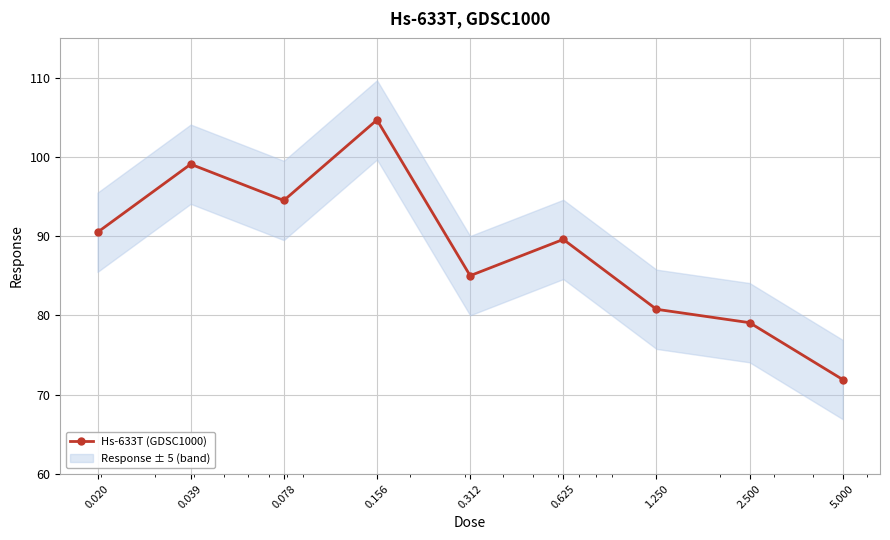

What is the label of the 2nd point from the right?

2.500